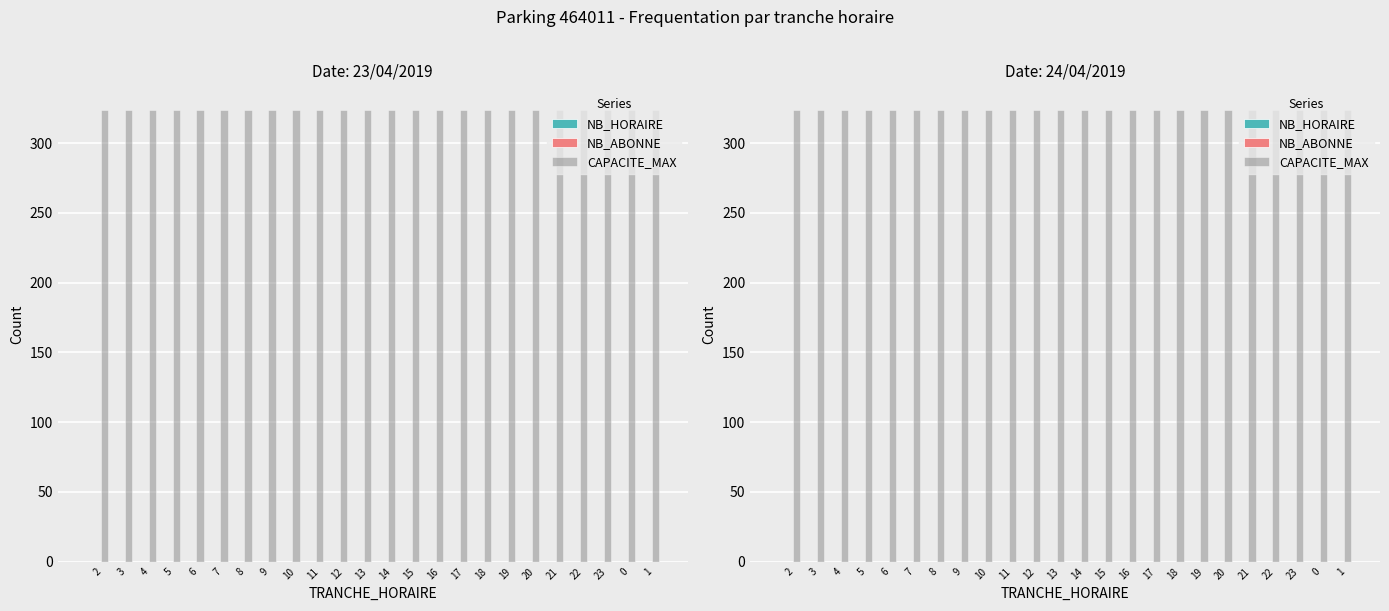

List the series in order of their peak value, lowest first.

NB_HORAIRE, NB_ABONNE, CAPACITE_MAX